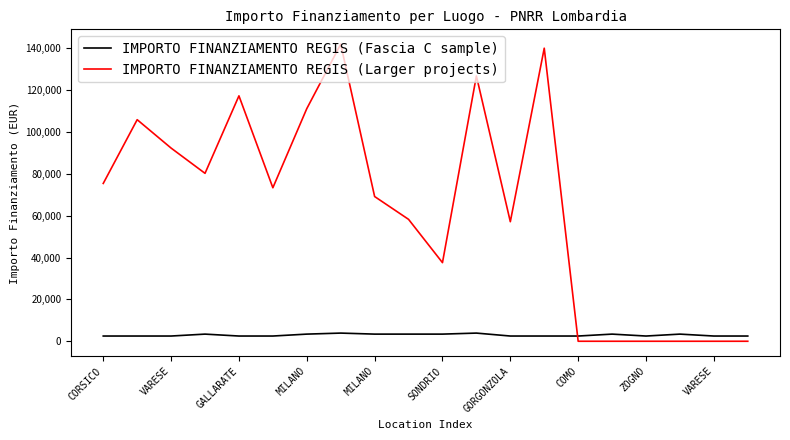

What is the difference between the maximum and minimum values in the IMPORTO FINANZIAMENTO REGIS (Larger projects) series?

142004.3